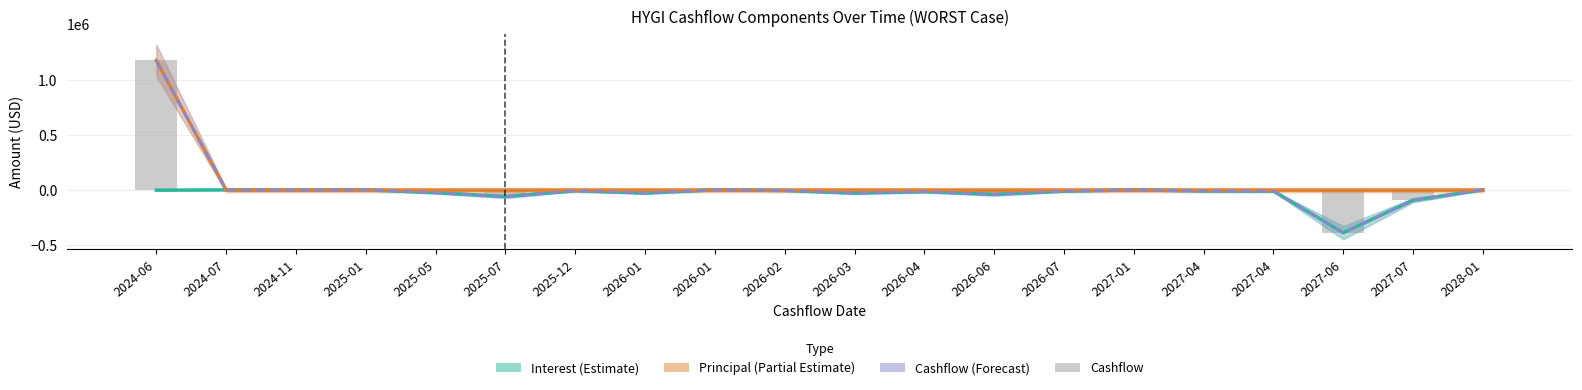

Which series has the largest total across all categories?

Principal